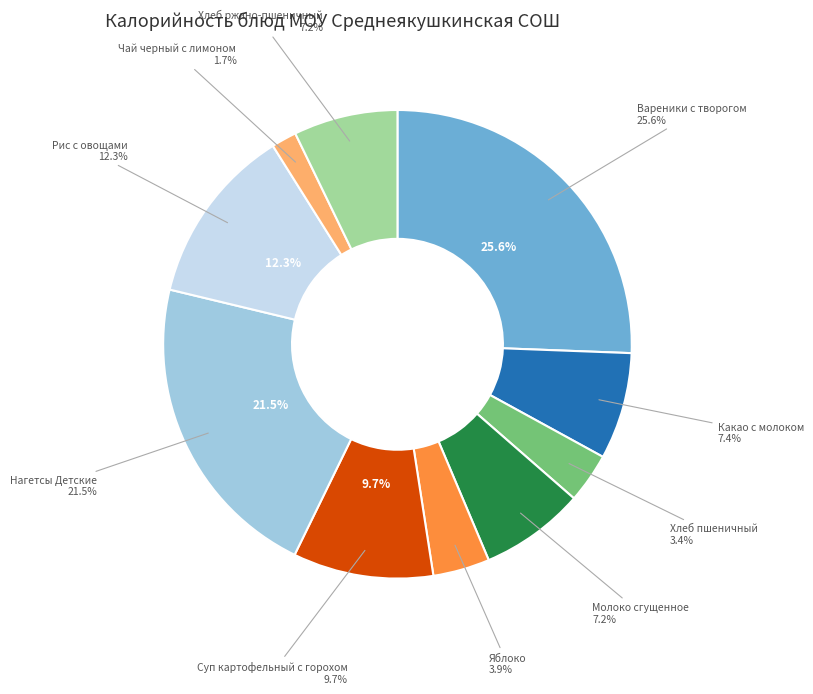

What percentage do Чай черный с лимоном and Вареники с творогом together represent?

27.3%